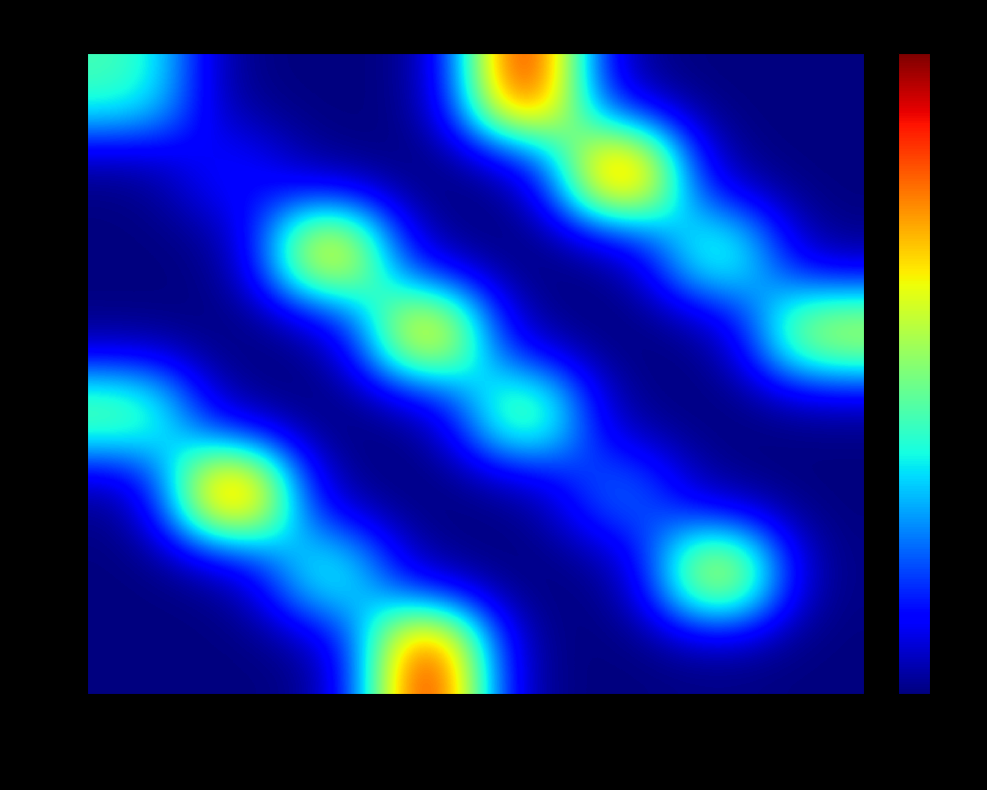

At which category does the chart reach its minimum across all series?

Šimunský H.